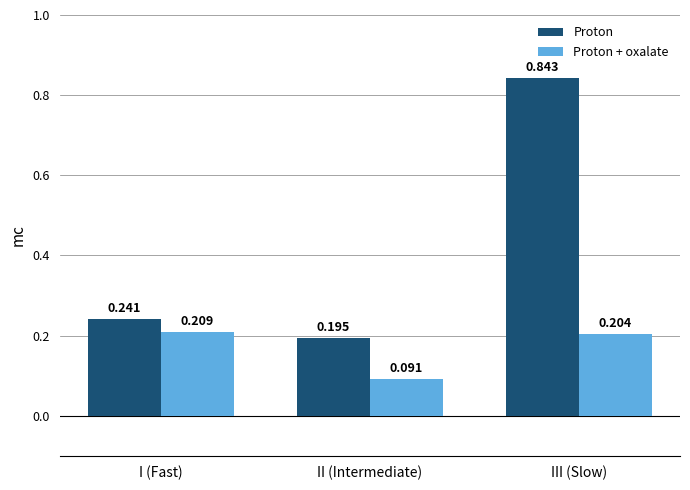

At which category does the chart reach its minimum across all series?

II (Intermediate)